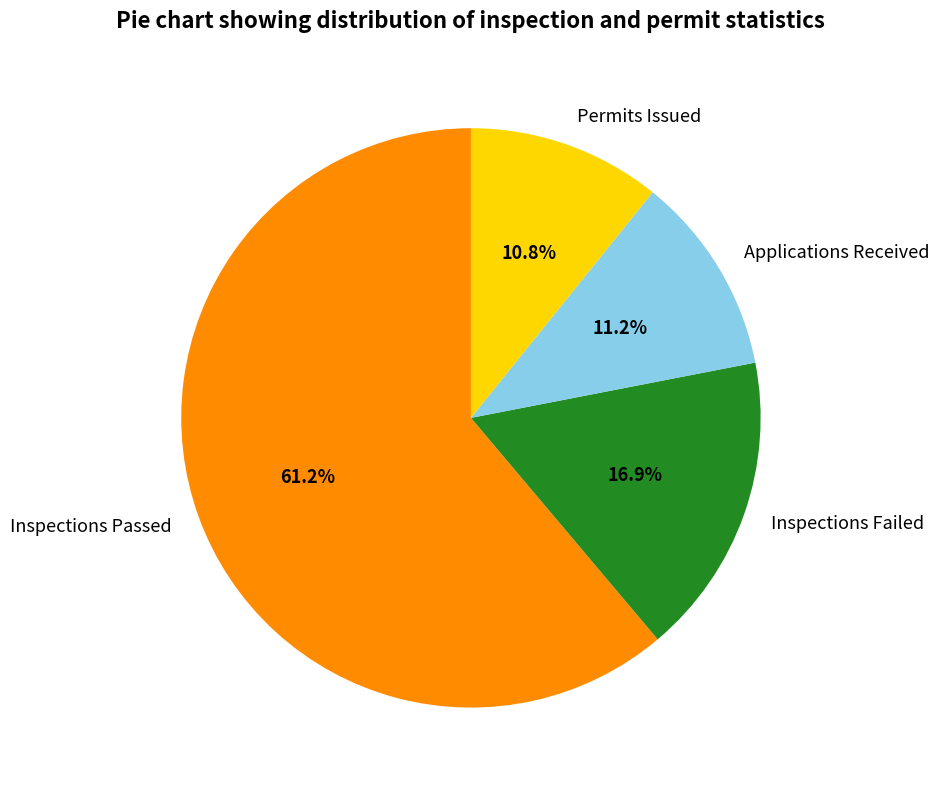

The Applications Received slice represents 11% of the pie. True or false?

True